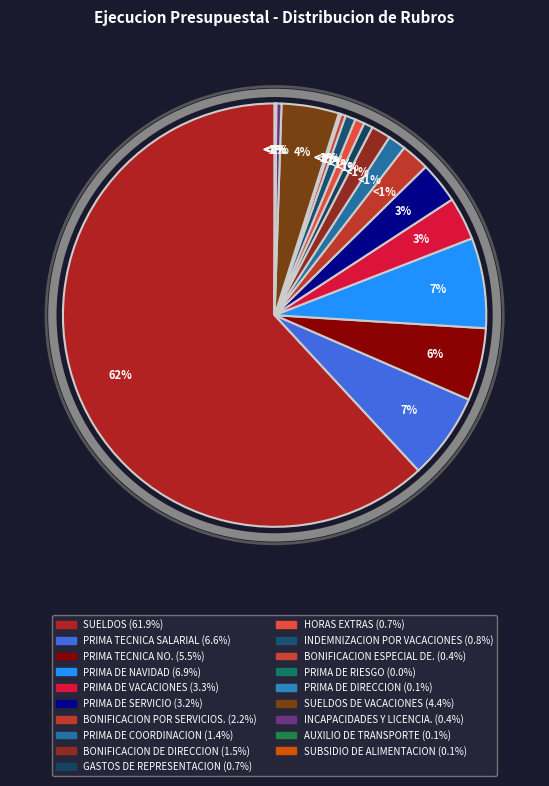

Rank the categories by value from lowest to highest.

PRIMA DE RIESGO, AUXILIO DE TRANSPORTE, SUBSIDIO DE ALIMENTACION, PRIMA DE DIRECCION, BONIFICACION ESPECIAL DE RECREACION, INCAPACIDADES Y LICENCIA DE MATERNIDAD, GASTOS DE REPRESENTACION, HORAS EXTRAS, INDEMNIZACION POR VACACIONES, PRIMA DE COORDINACION, BONIFICACION DE DIRECCION, BONIFICACION POR SERVICIOS PRESTADOS, PRIMA DE SERVICIO, PRIMA DE VACACIONES, SUELDOS DE VACACIONES, PRIMA TECNICA NO SALARIAL, PRIMA TECNICA SALARIAL, PRIMA DE NAVIDAD, SUELDOS